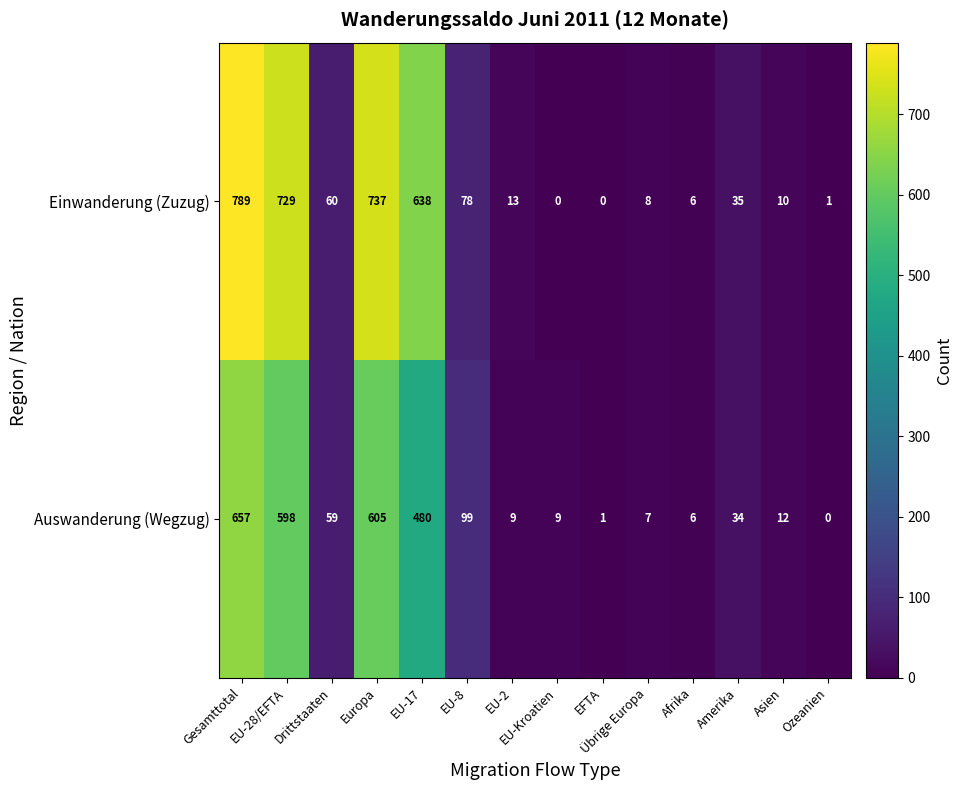

At which label is Einwanderung (Zuzug) closest to 394?

EU-17